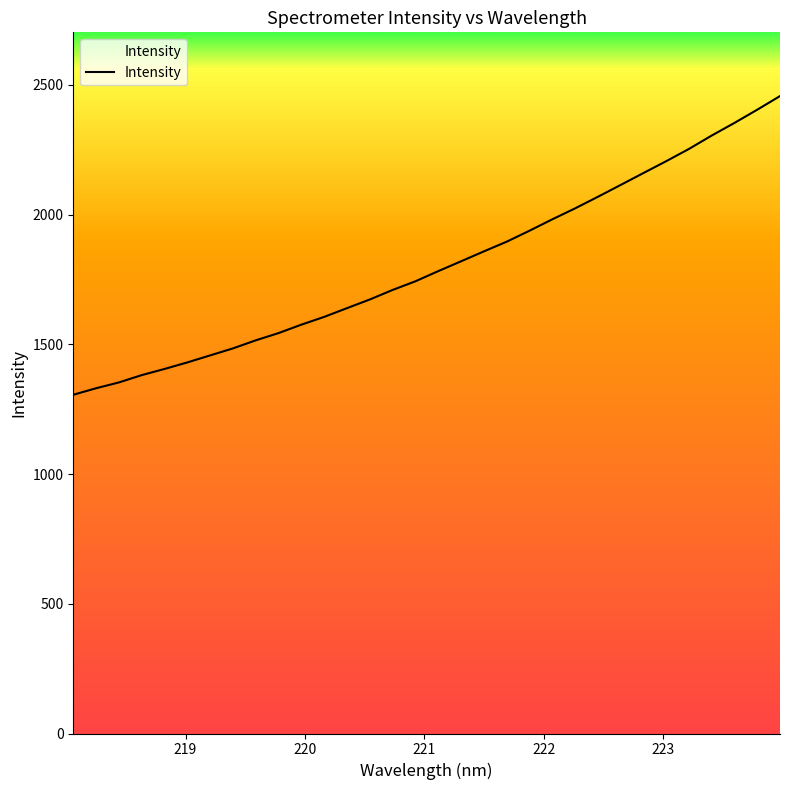

What is the greatest value displayed?

2457.0